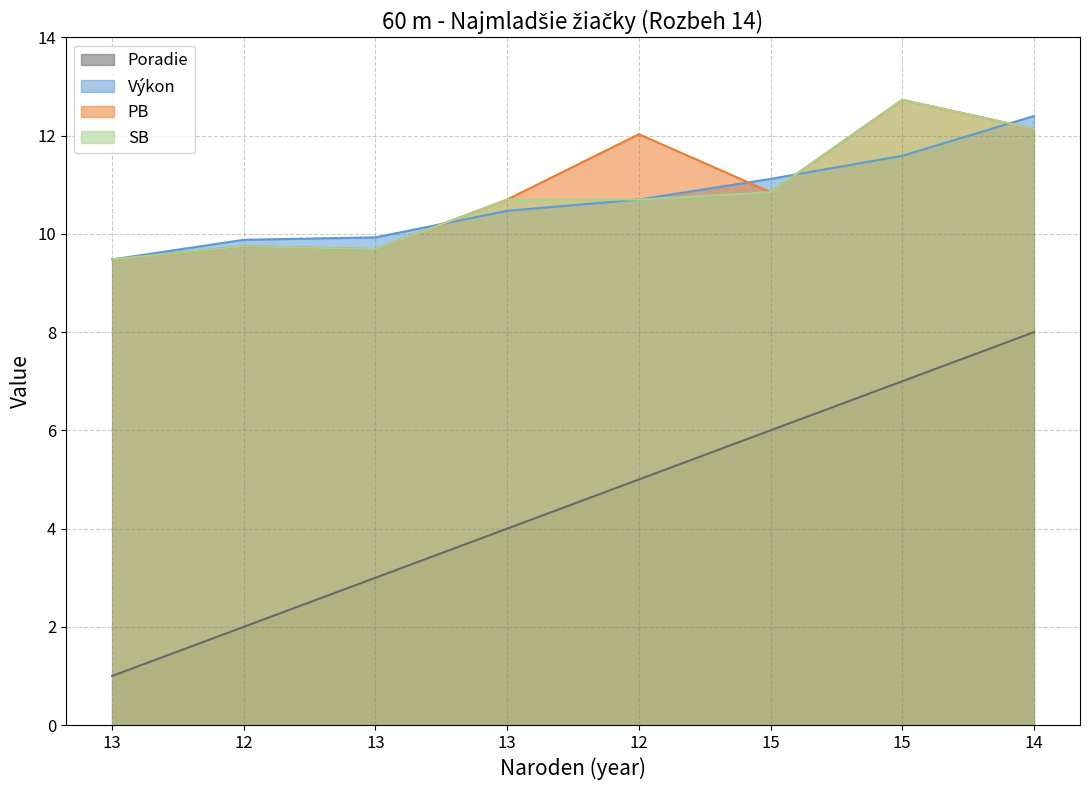

At how many categories does at least one series exceed 6?

8